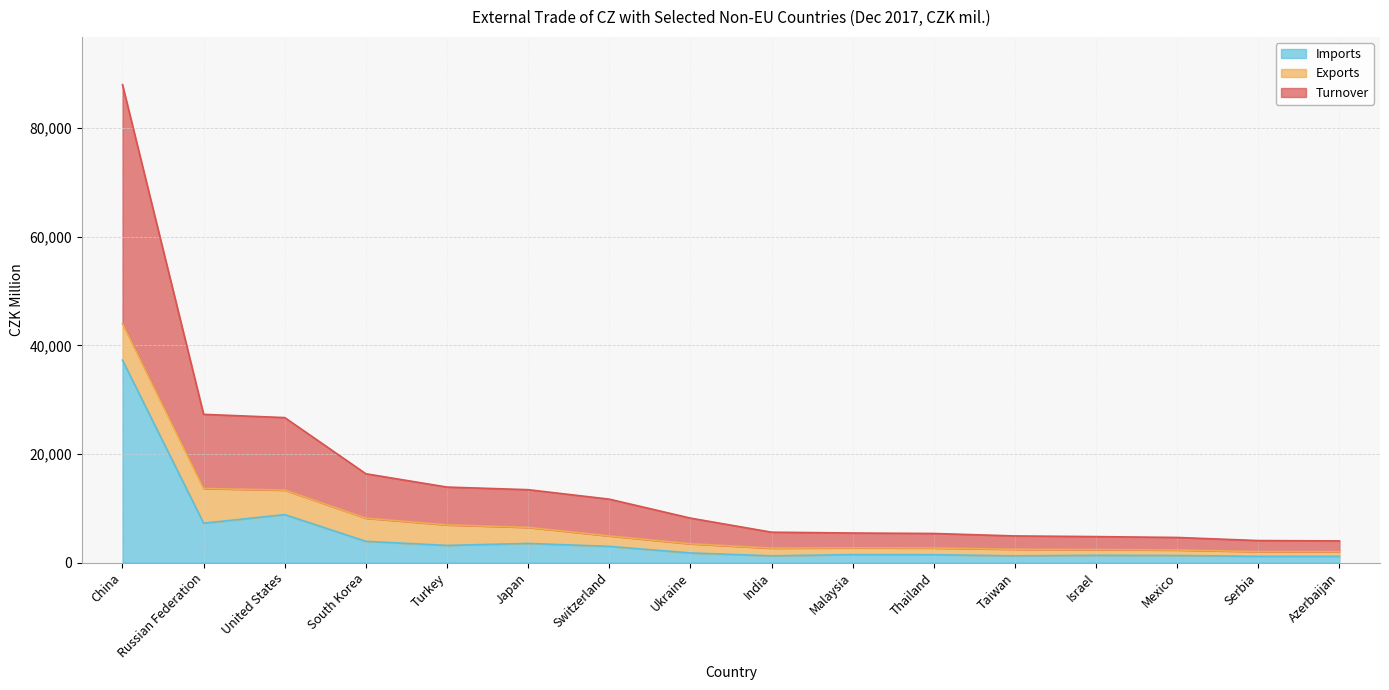

At which category is the sum across all series the highest?

China